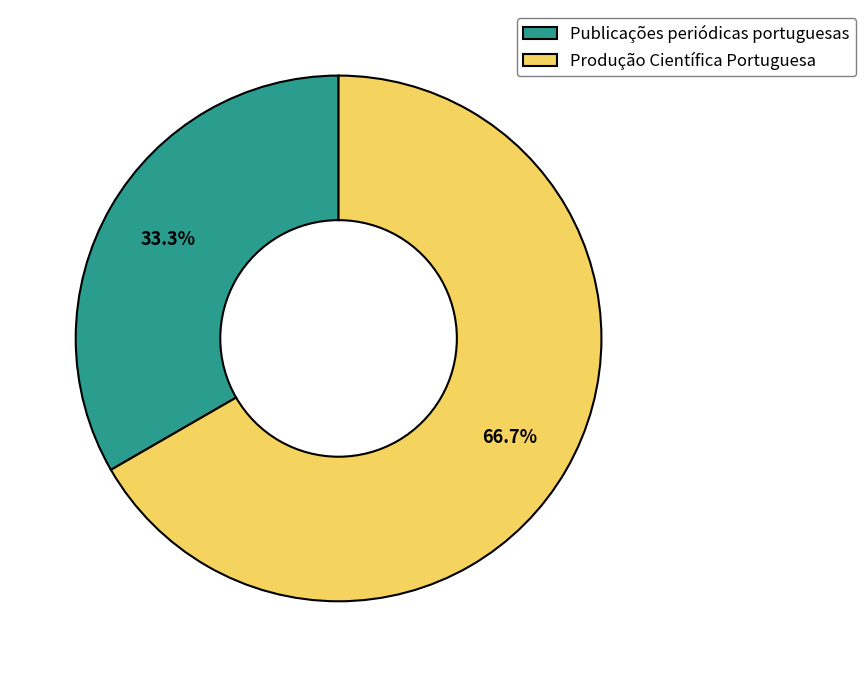

Which category has the biggest portion of the pie?

Produção Científica Portuguesa